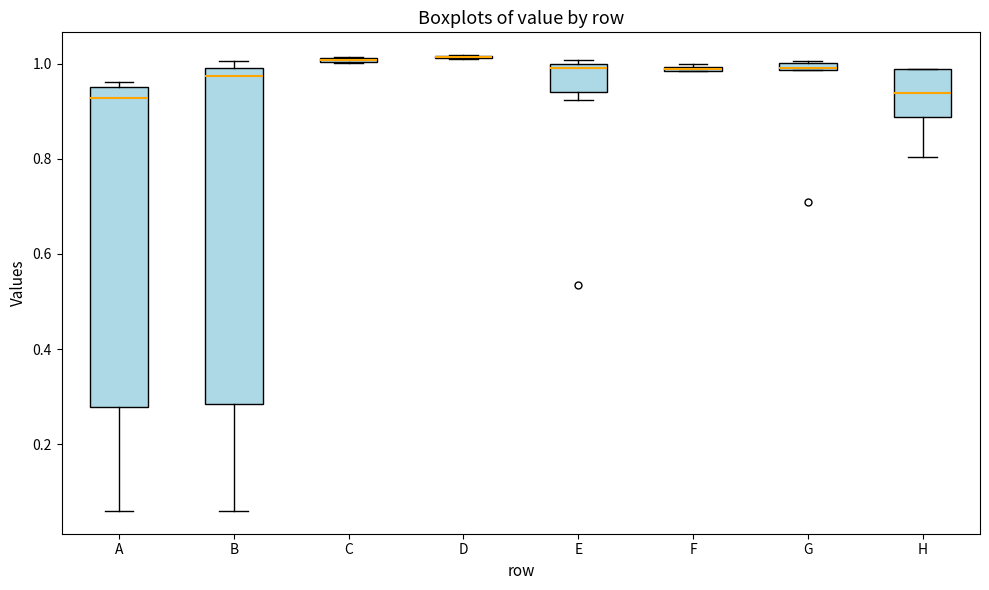

Comparing the boxes themselves (not the whiskers), which one is the tallest?

B